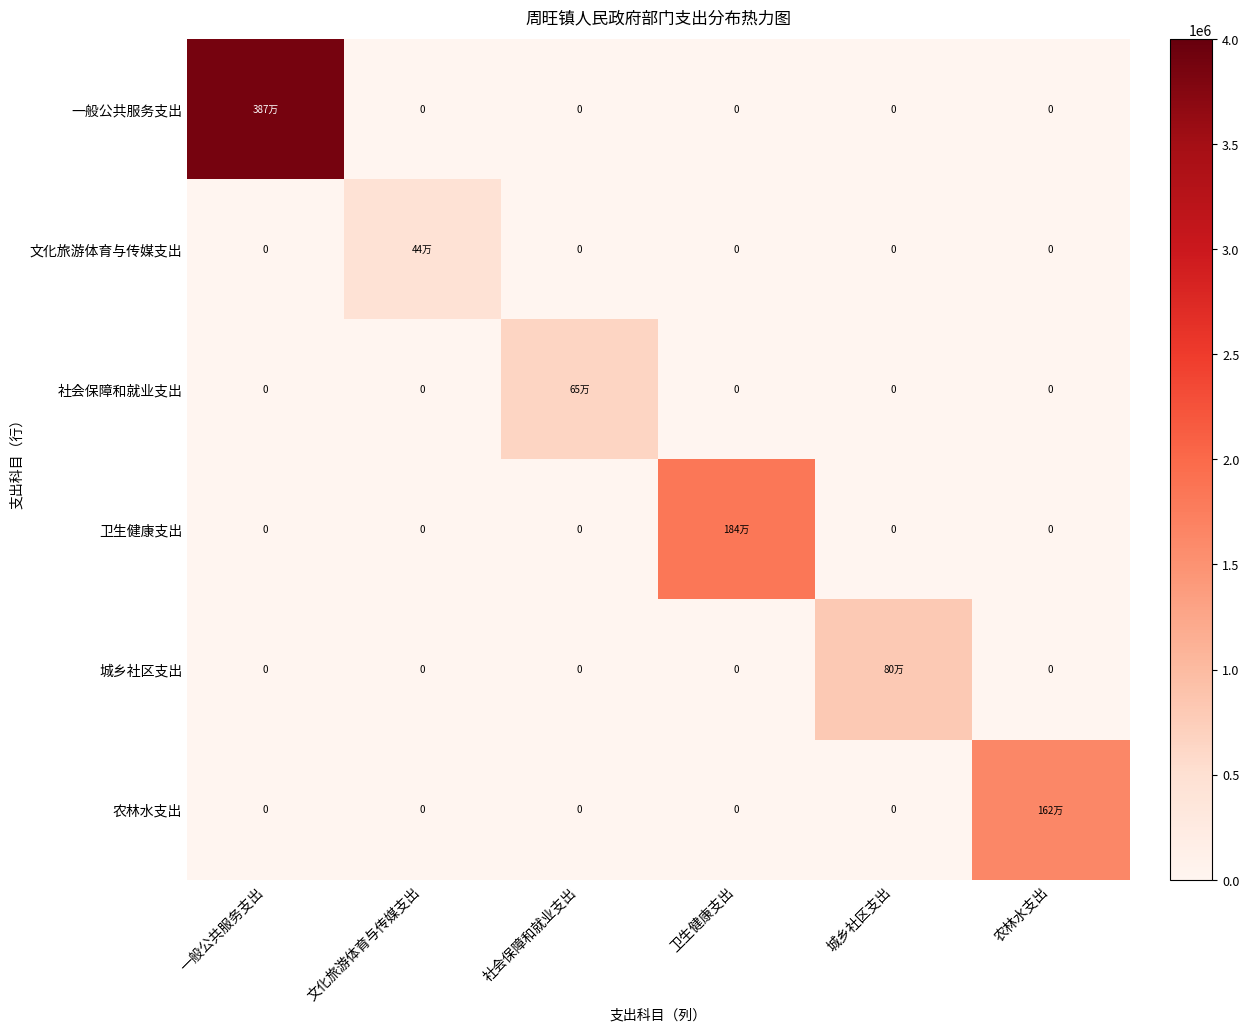

Is it true that 农林水支出 equals 0.0 at 卫生健康支出?

True